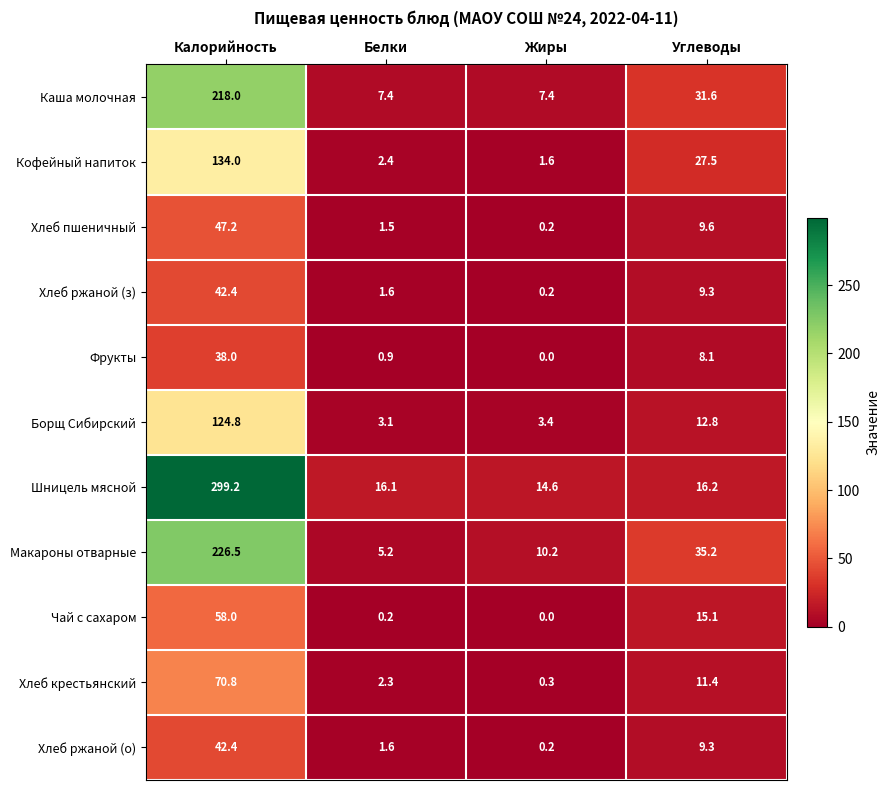

Which series has the largest total across all categories?

Шницель мясной